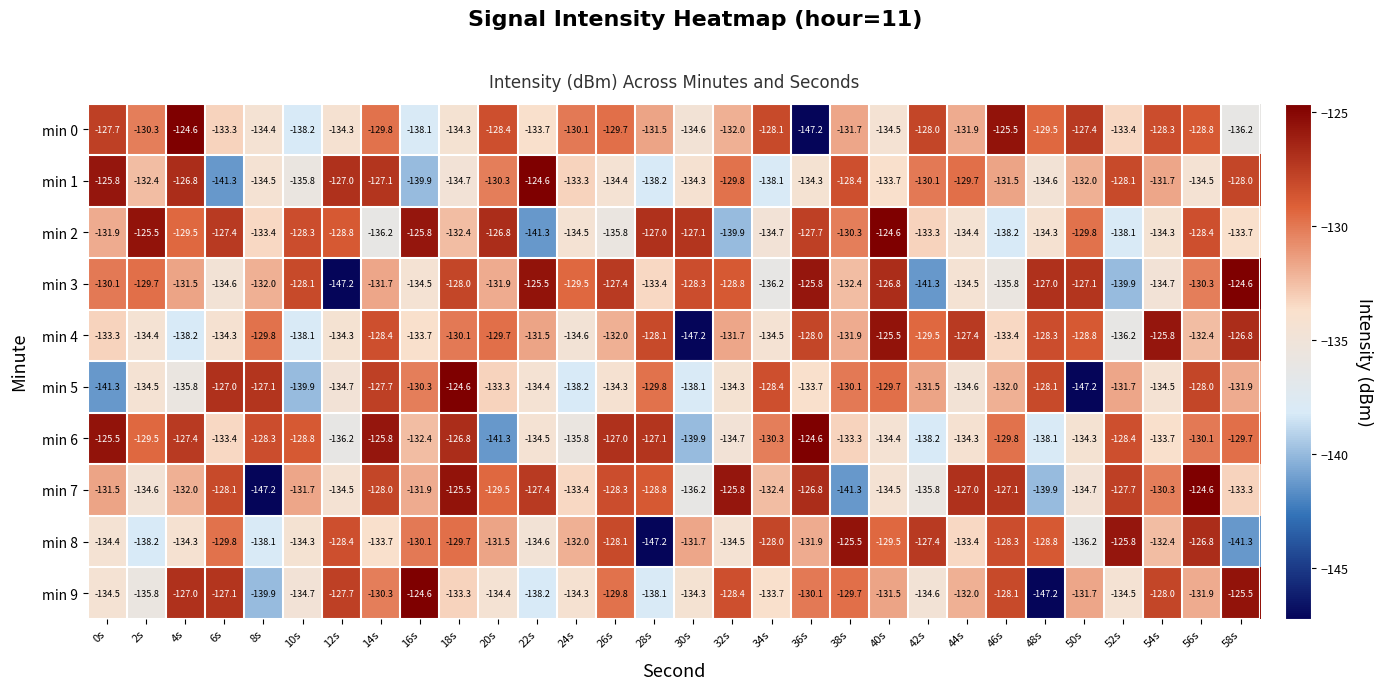

What is the spread (max minus min) of values at 32s?

14.1